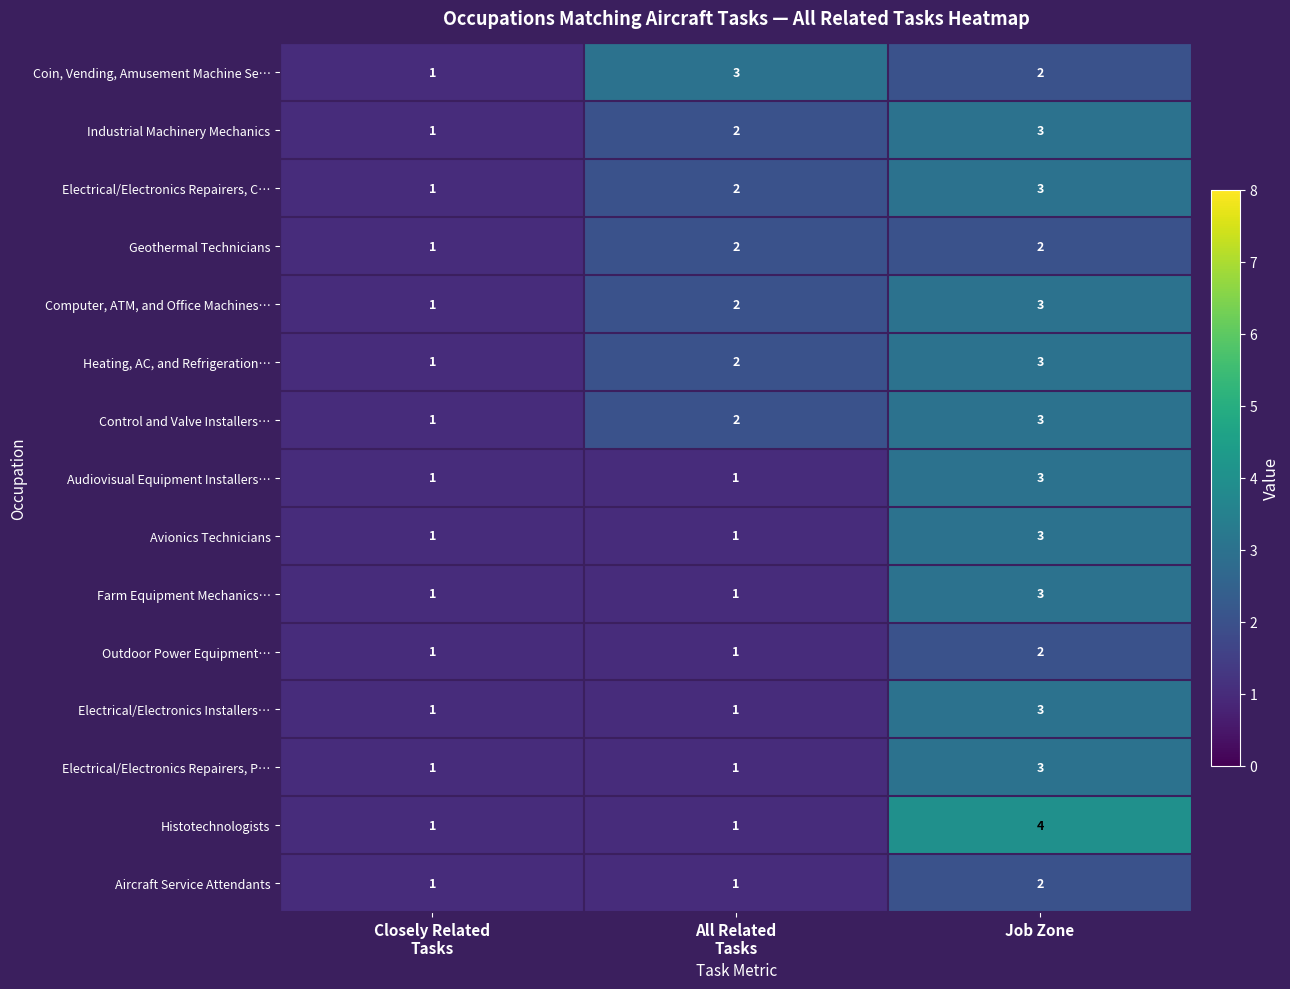

At which category does the chart reach its peak across all series?

Job Zone